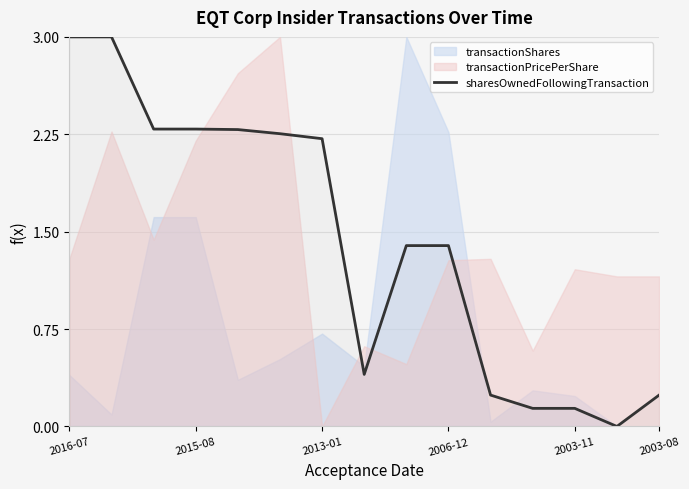

True or false: the data shows 0.2 at 10.

True